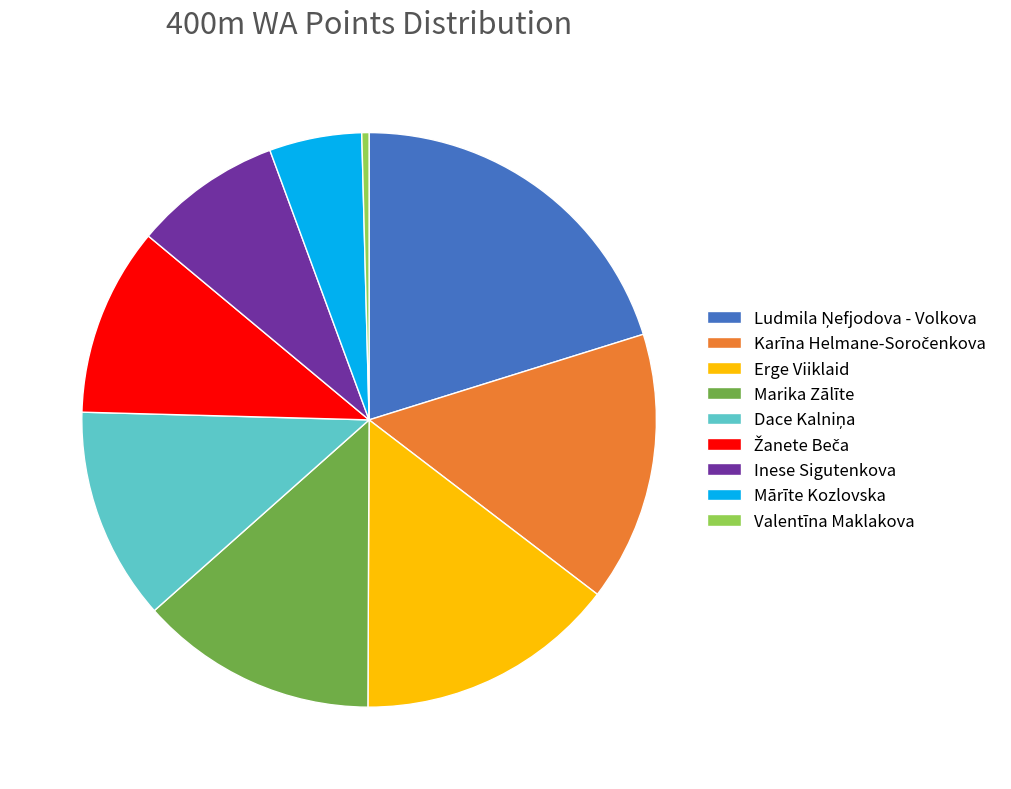

Between Erge Viiklaid and Marika Zālīte, which is larger?

Erge Viiklaid